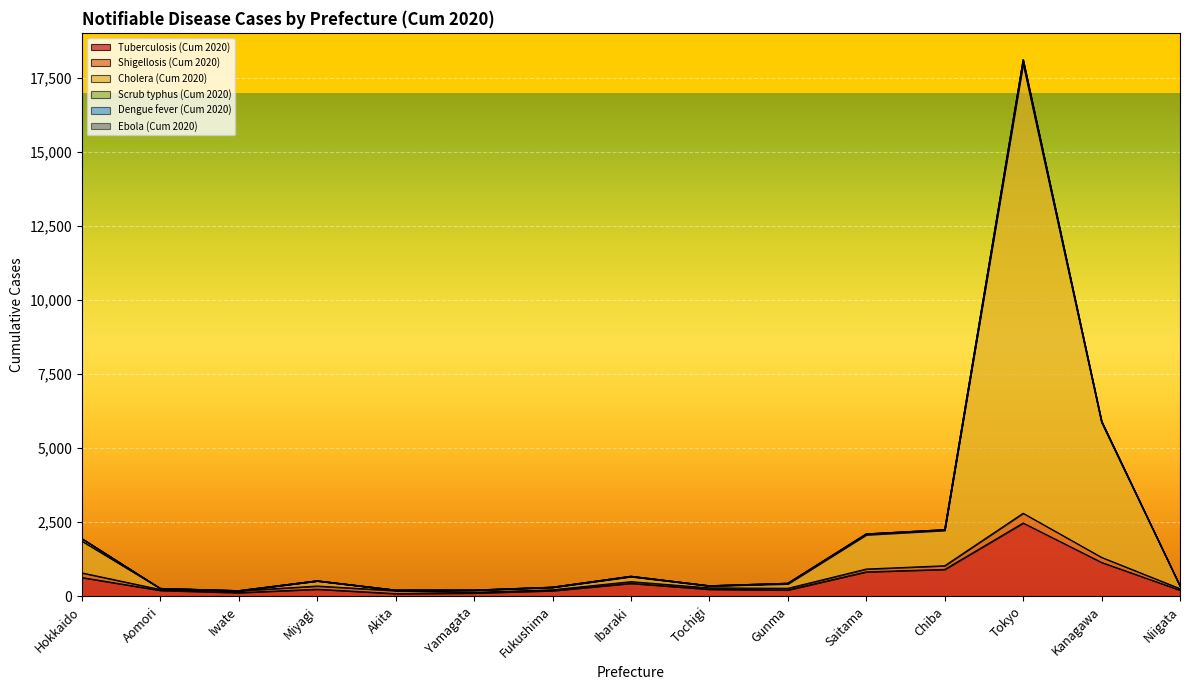

What is the value of the Cholera (Cum 2020) point at the 12th from the left?

2219